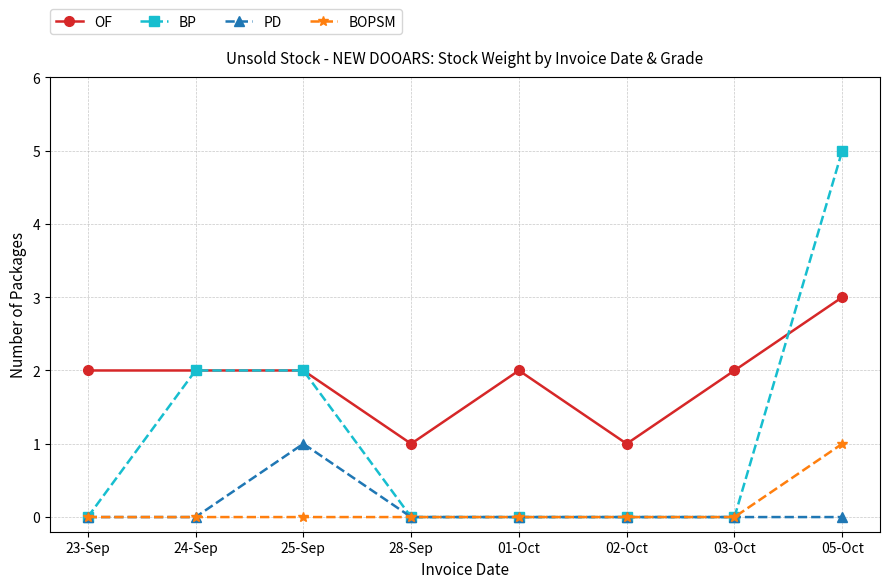

How many lines are shown in the chart?

4